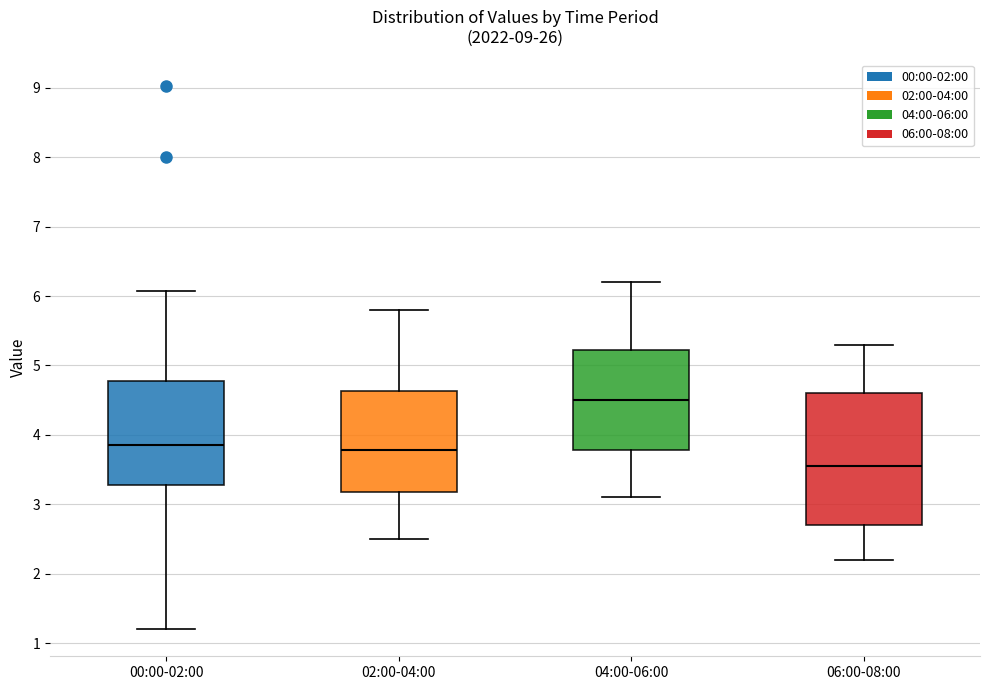

Which box is the tallest, from its lower edge to its upper edge?

06:00-08:00